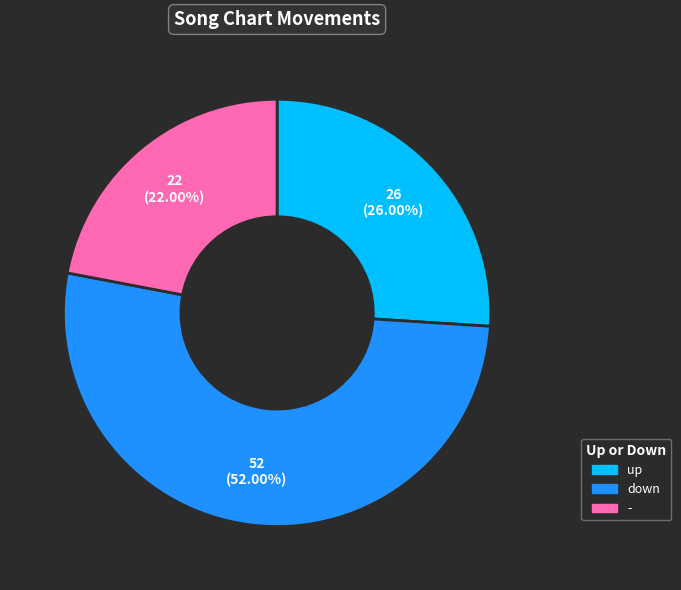

Does - represent more than half of the total?

No